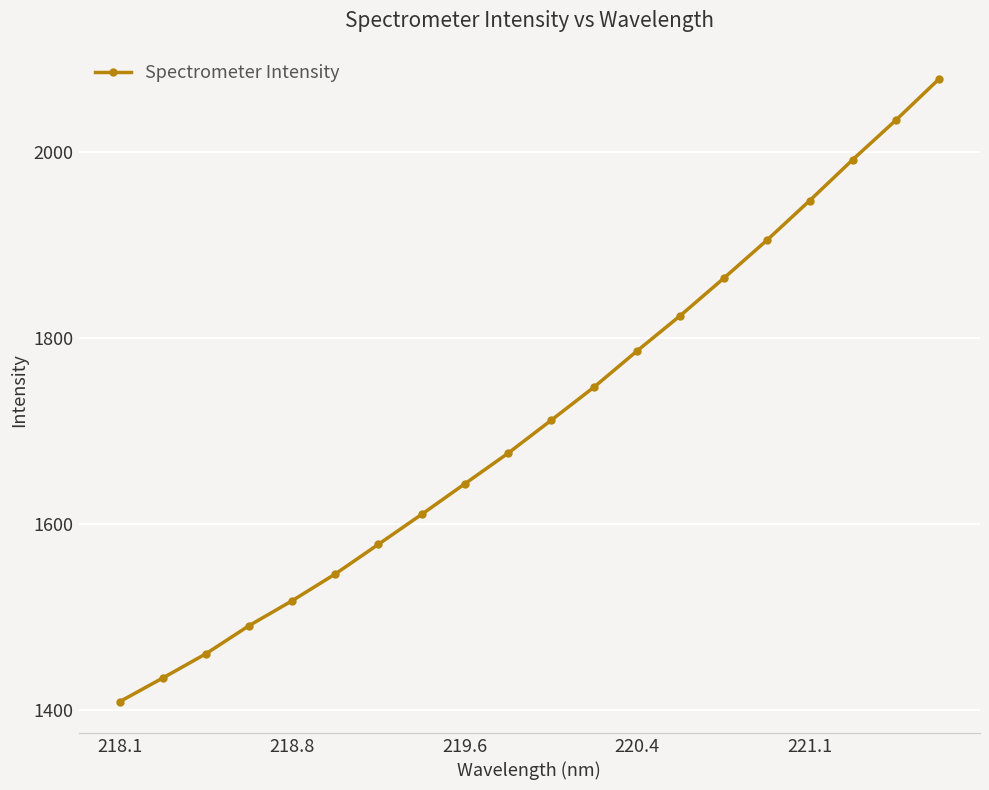

What is the value of the 7th point from the left?

1578.2